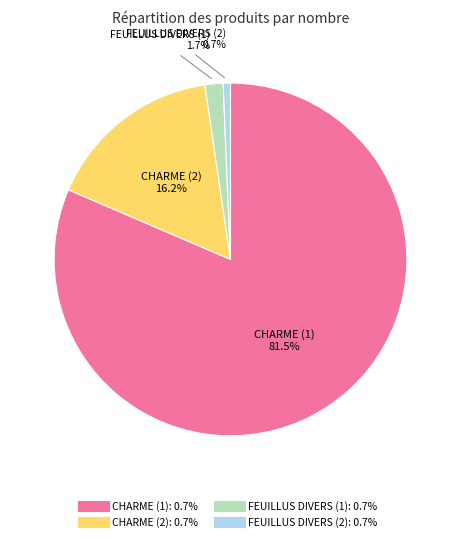

Count the number of slices in the pie.

4